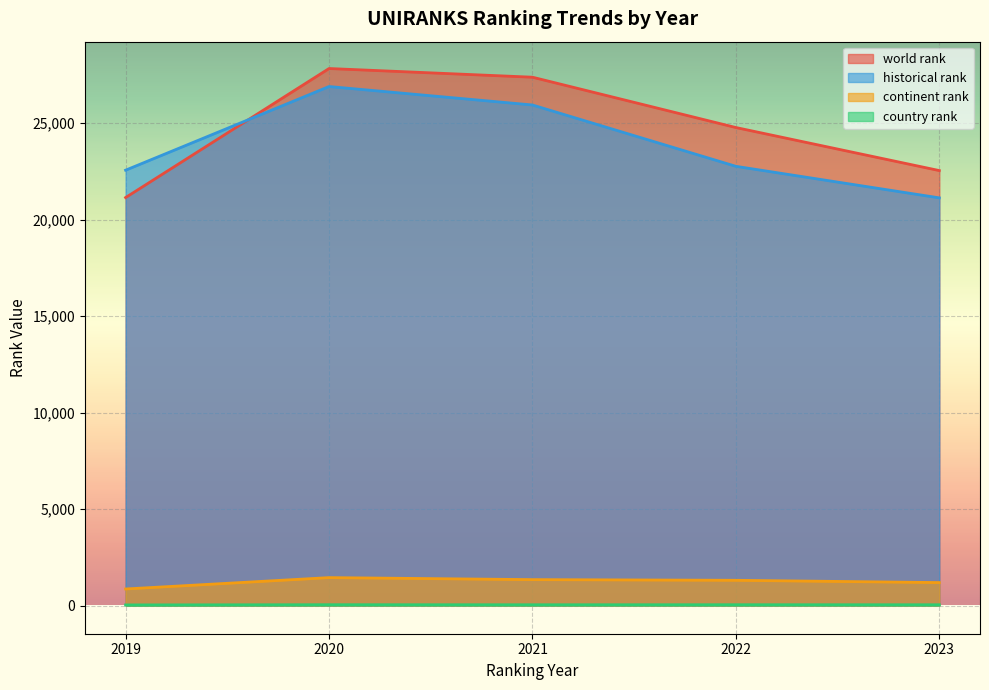

What is the spread (max minus min) of values at 2019?

22534.0